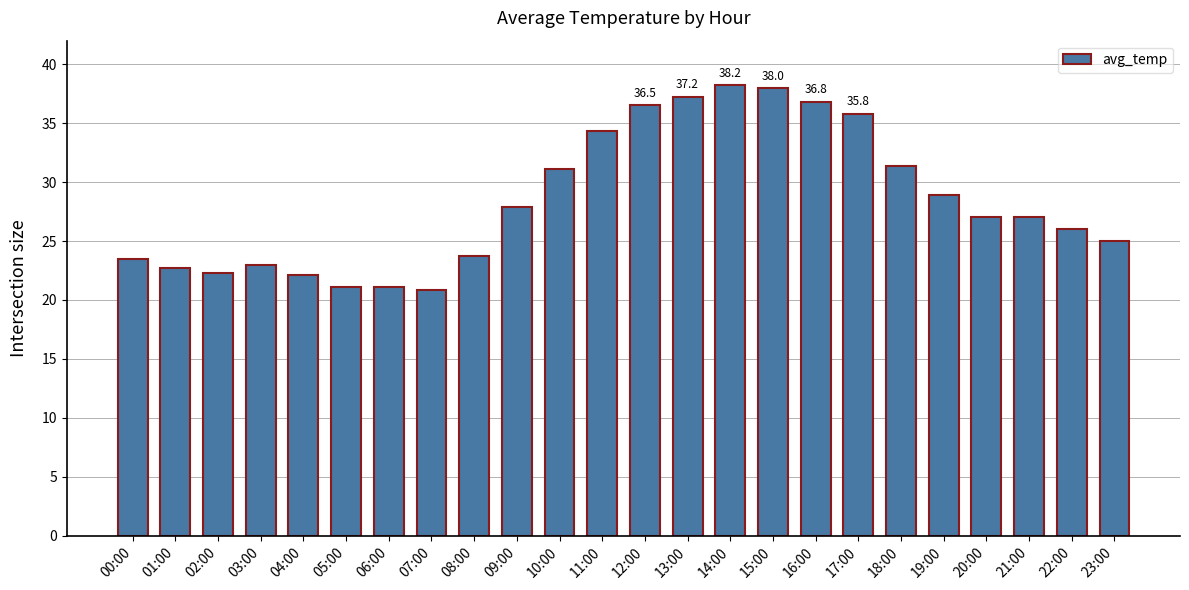

True or false: the data shows 12.1 at 22:00.

False